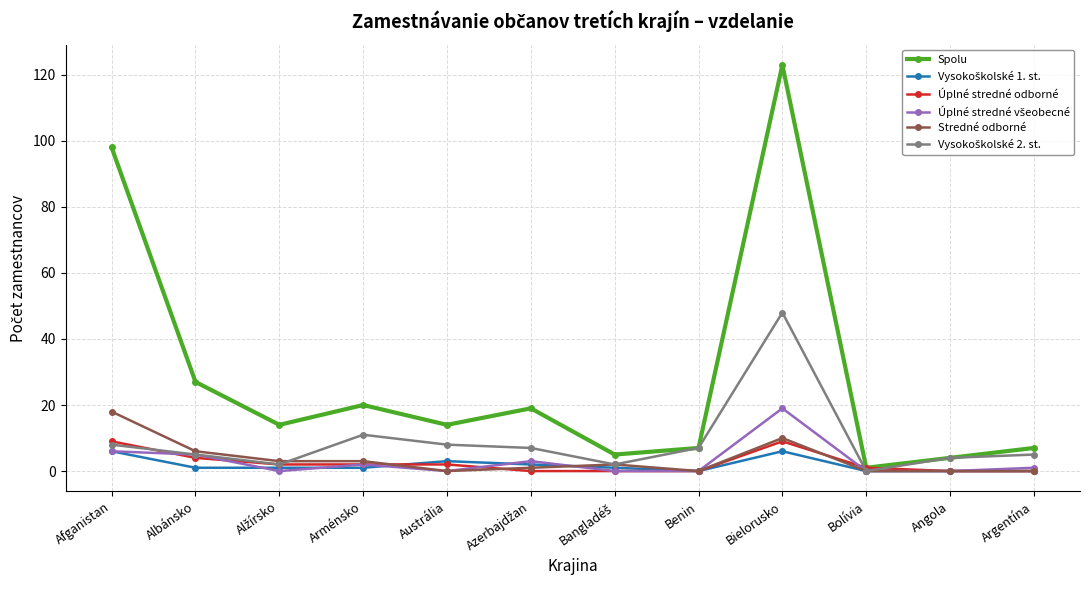

What is the difference between the highest and lowest values at Albánsko?

26